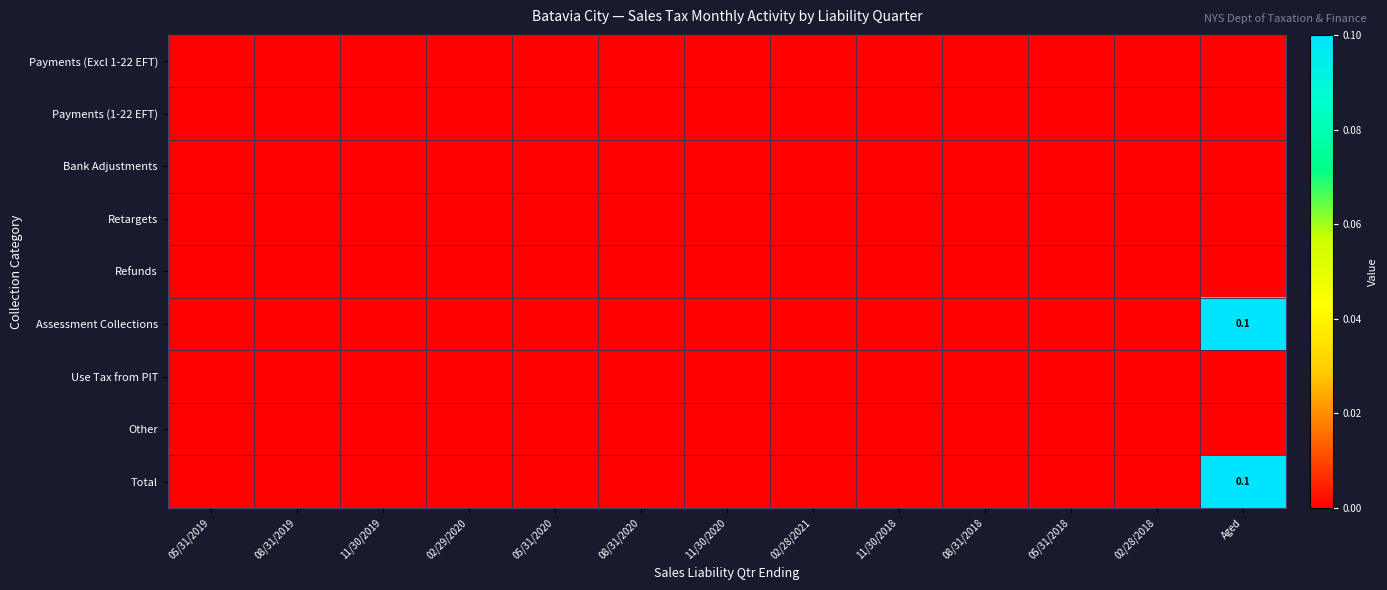

Between 05/31/2019 and 02/28/2021, which series saw the biggest shift?

Payments (Excl 1-22 EFT)